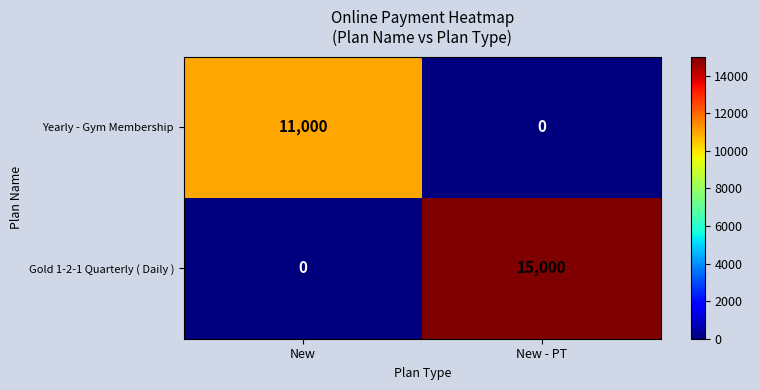

Which series has the largest range (max minus min)?

Gold 1-2-1 Quarterly ( Daily )